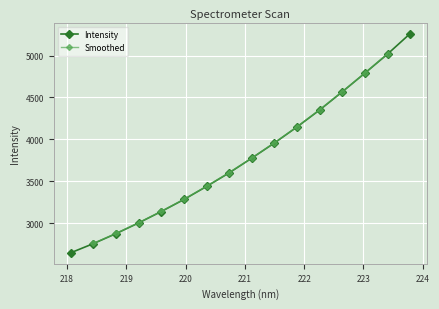

True or false: Intensity has more than 0 interior local peaks.

False